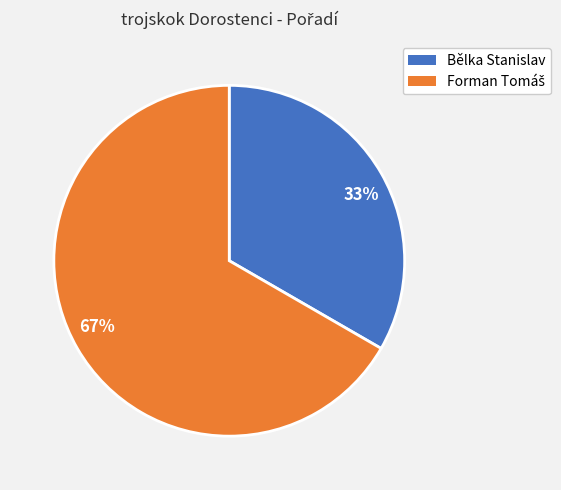

Which has a higher value, 33% or 67%?

67%